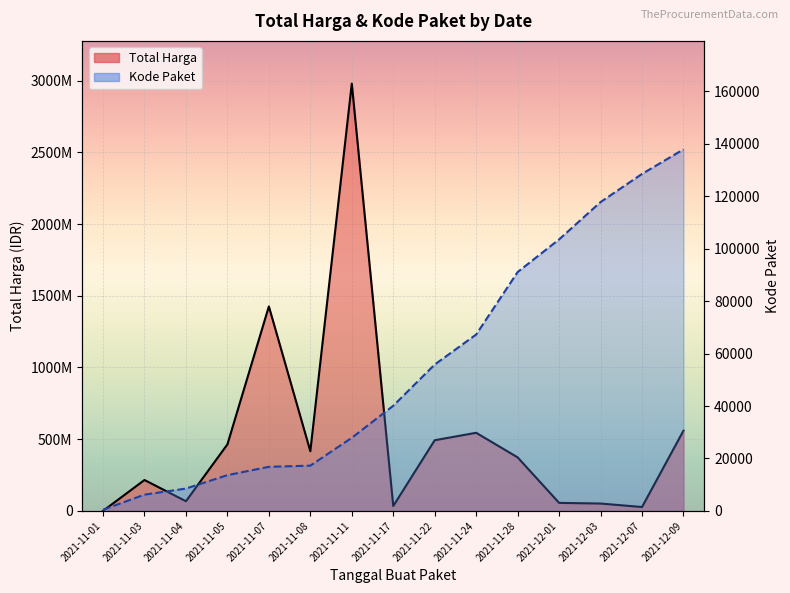

True or false: Kode Paket and Total Harga intersect in this chart.

False